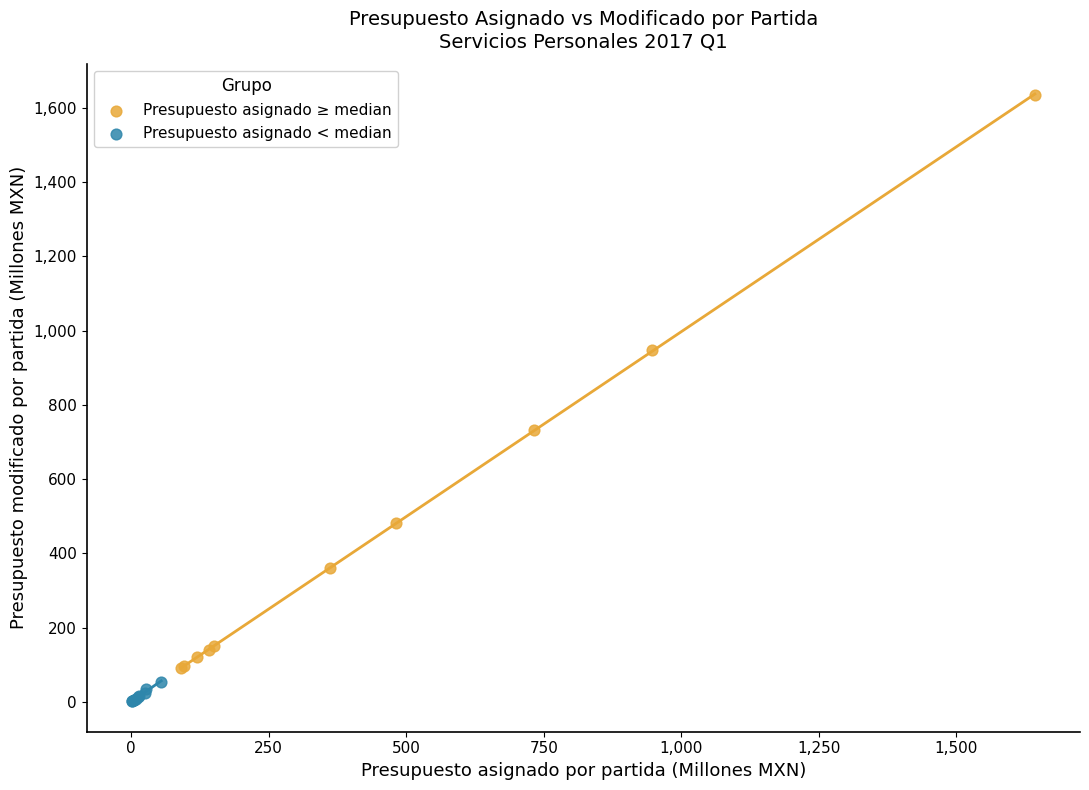

What are all the series names shown in the legend?

Presupuesto asignado ≥ median, Presupuesto asignado < median